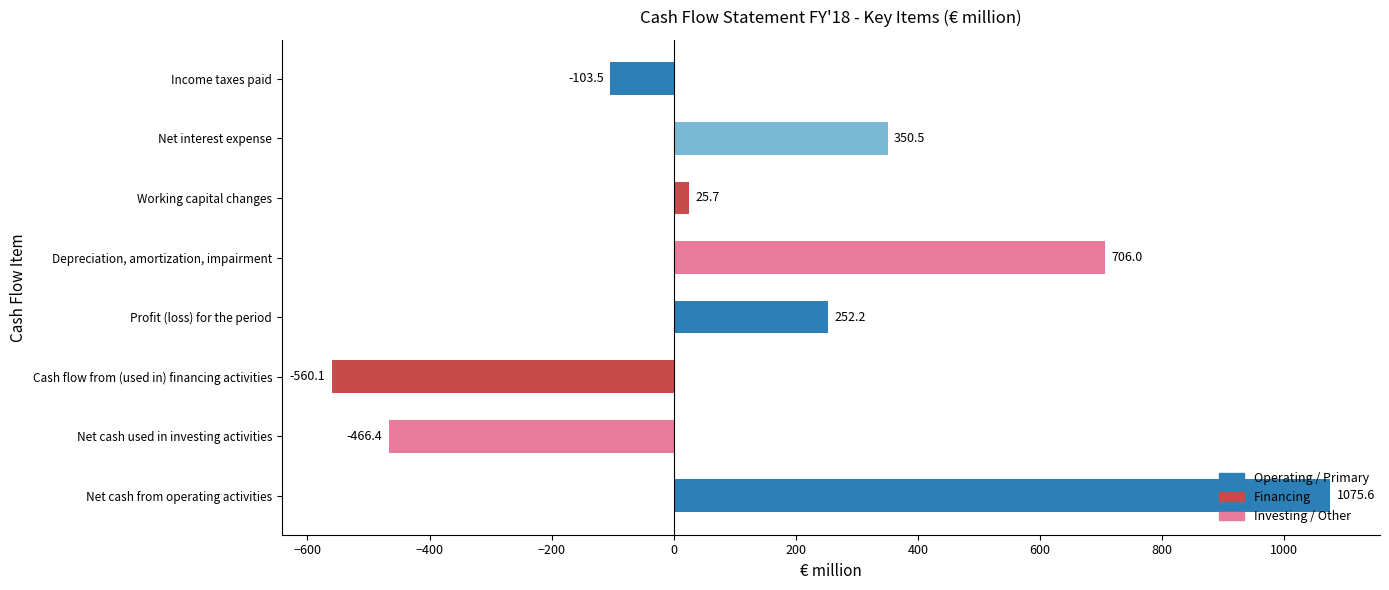

Which label corresponds to the largest value in the chart?

Net cash from operating activities